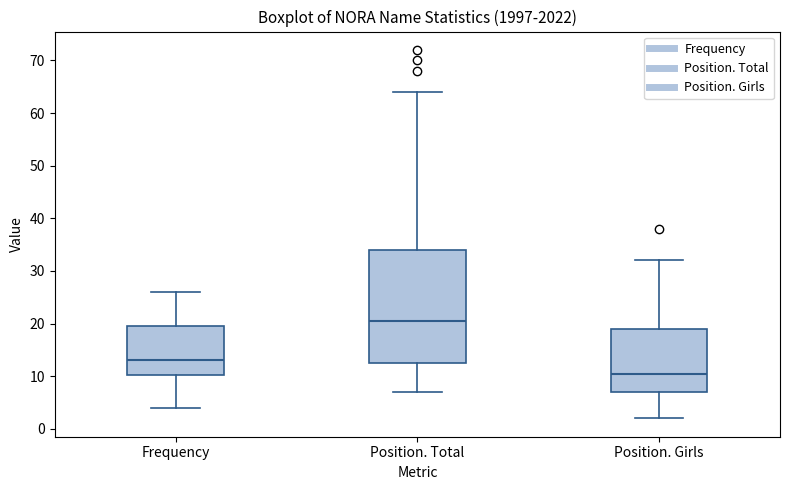

Which box's median line is the lowest?

Position. Girls